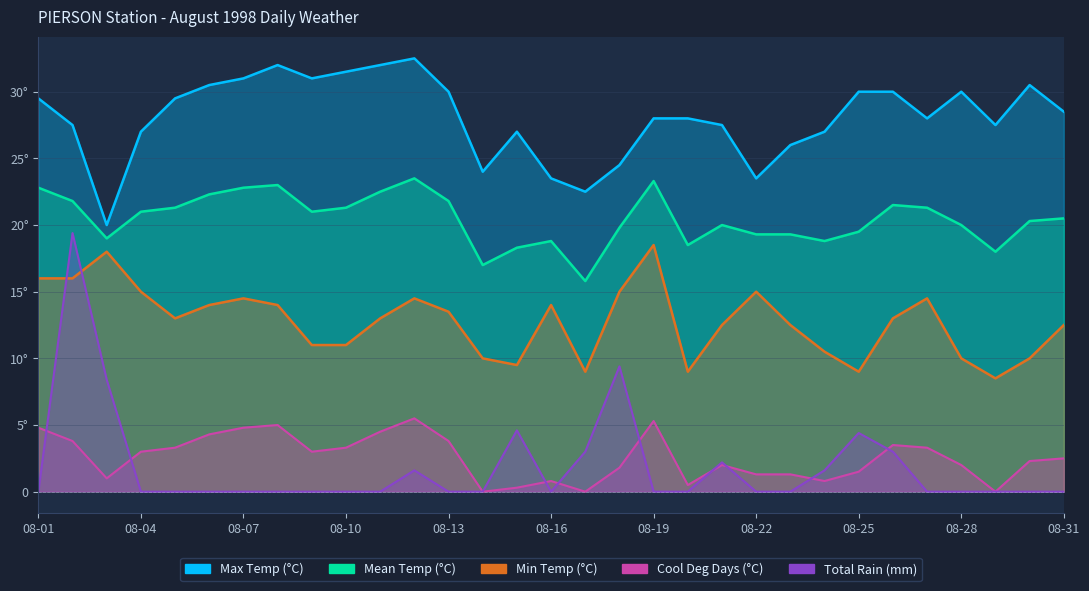

True or false: Max Temp (°C) and Min Temp (°C) intersect in this chart.

False